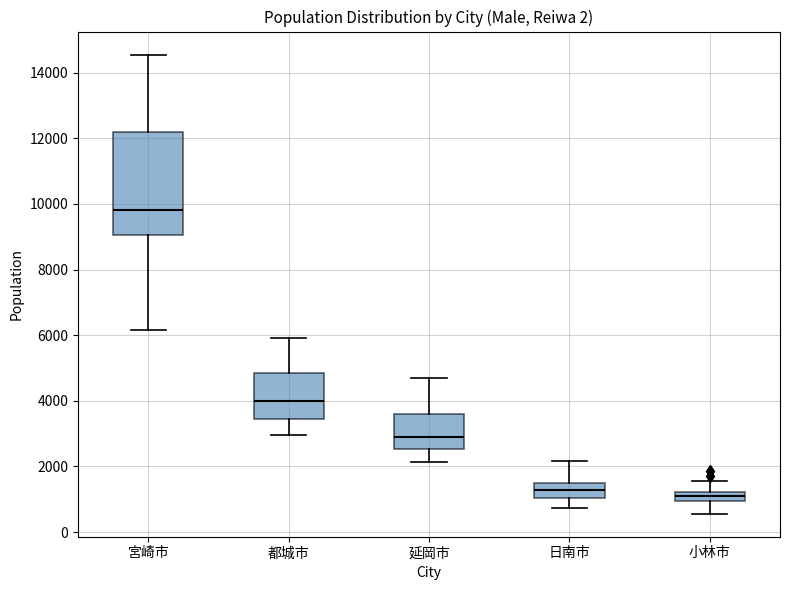

Where does the lower whisker of the box for 宮崎市 end on the y-axis? The values are not printed on the chart, so give them approximately, as read against the axis.

6200